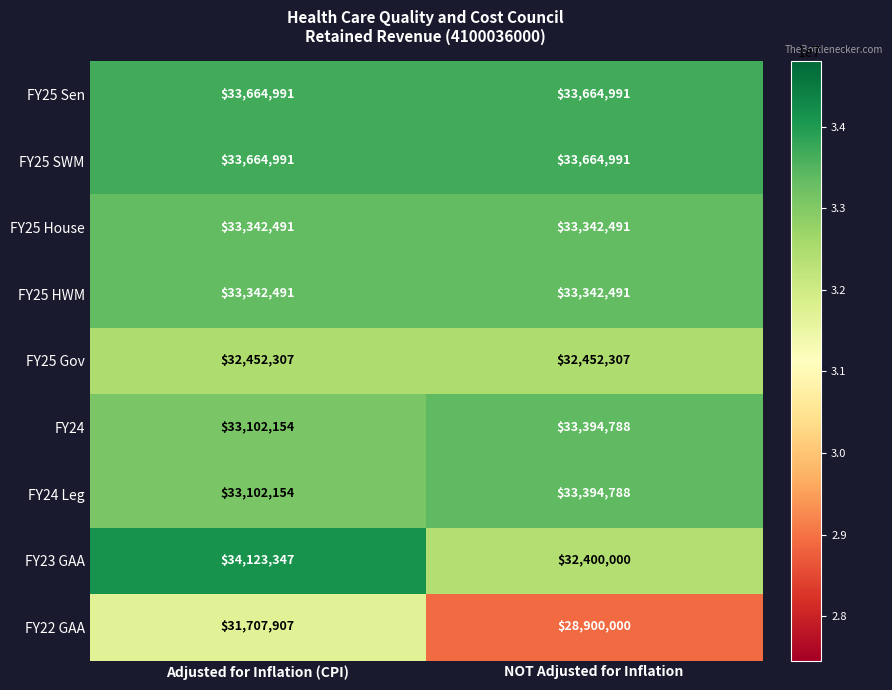

Reading right to left, what are all the values shown in this chart?

FY25 Sen: 33664991	33664991
FY25 SWM: 33664991	33664991
FY25 House: 33342491	33342491
FY25 HWM: 33342491	33342491
FY25 Gov: 32452307	32452307
FY24: 33394788	33102154
FY24 Leg: 33394788	33102154
FY23 GAA: 32400000	34123347
FY22 GAA: 28900000	31707907